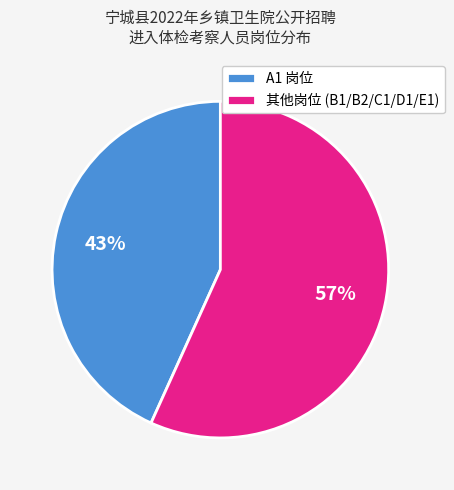

The A1 岗位 slice represents 43% of the pie. True or false?

True